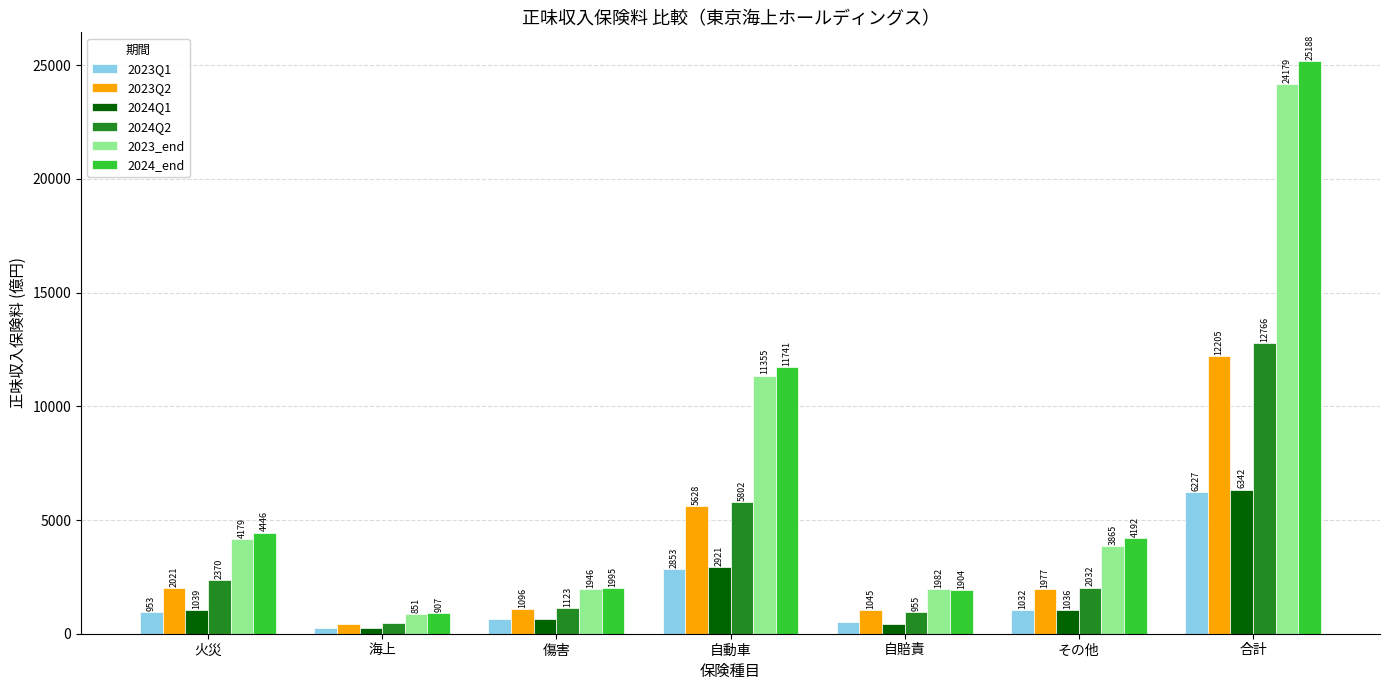

Reading right to left, what are all the values shown in this chart?

2023Q1: 合計=6227	その他=1032	自賠責=513	自動車=2853	傷害=639	海上=235	火災=953
2023Q2: 合計=12205	その他=1977	自賠責=1045	自動車=5628	傷害=1096	海上=436	火災=2021
2024Q1: 合計=6342	その他=1036	自賠責=441	自動車=2921	傷害=651	海上=251	火災=1039
2024Q2: 合計=12766	その他=2032	自賠責=955	自動車=5802	傷害=1123	海上=482	火災=2370
2023_end: 合計=24179	その他=3865	自賠責=1982	自動車=11355	傷害=1946	海上=851	火災=4179
2024_end: 合計=25188	その他=4192	自賠責=1904	自動車=11741	傷害=1995	海上=907	火災=4446